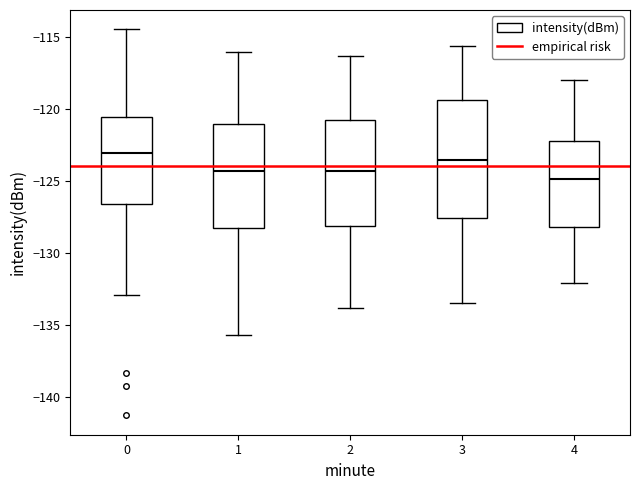

Which box has the lowest median line?

4